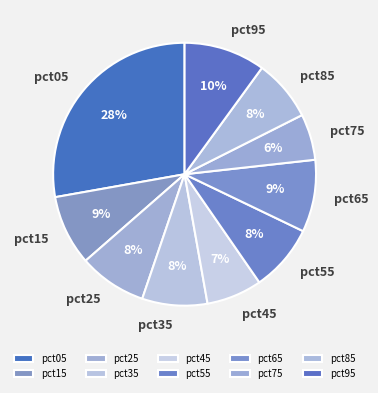

How many segments does this pie chart have?

10